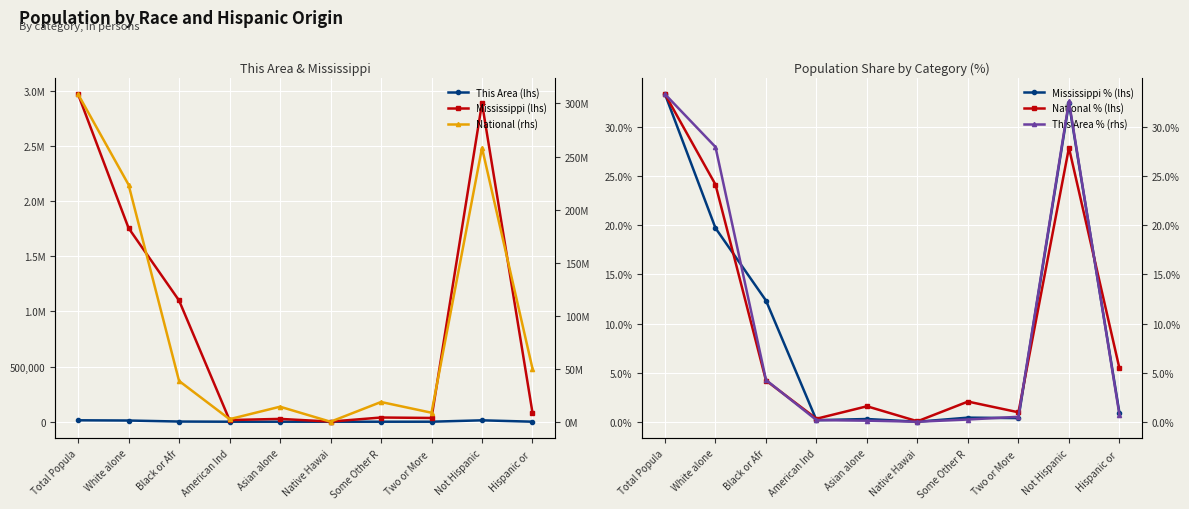

Which series has the largest range (max minus min)?

National (rhs)